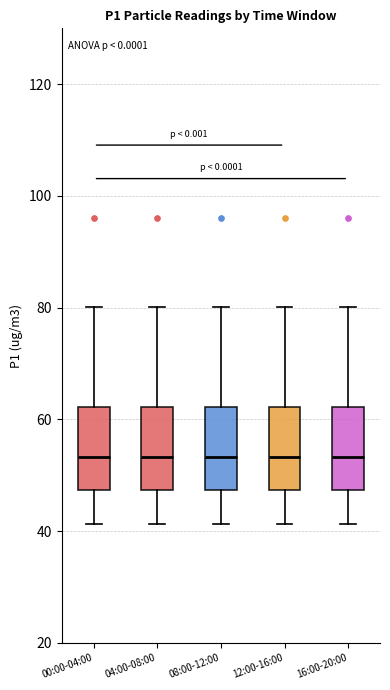

Reading left to right, read every box against the y-axis: the position of its median line, the range the box covers, and the ends of its whiskers. The values are not printed on the chart, so give them approximately, as read against the axis.

00:00-04:00: median 54, box 48 to 62, whiskers 42 to 80
04:00-08:00: median 54, box 48 to 62, whiskers 42 to 80
08:00-12:00: median 54, box 48 to 62, whiskers 42 to 80
12:00-16:00: median 54, box 48 to 62, whiskers 42 to 80
16:00-20:00: median 54, box 48 to 62, whiskers 42 to 80